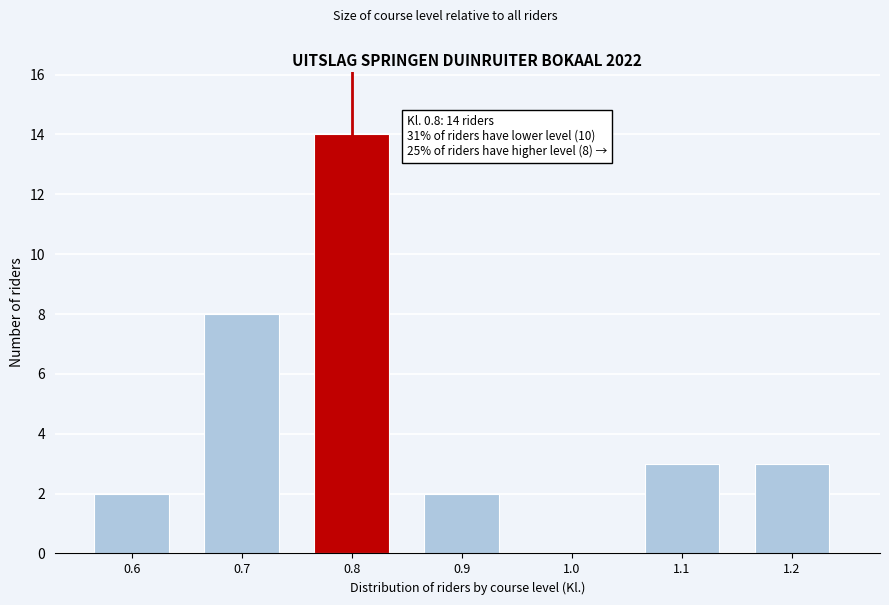

Reading left to right, extract all data points from this chart.

0.6=2	0.7=8	0.8=14	0.9=2	1.0=0	1.1=3	1.2=3